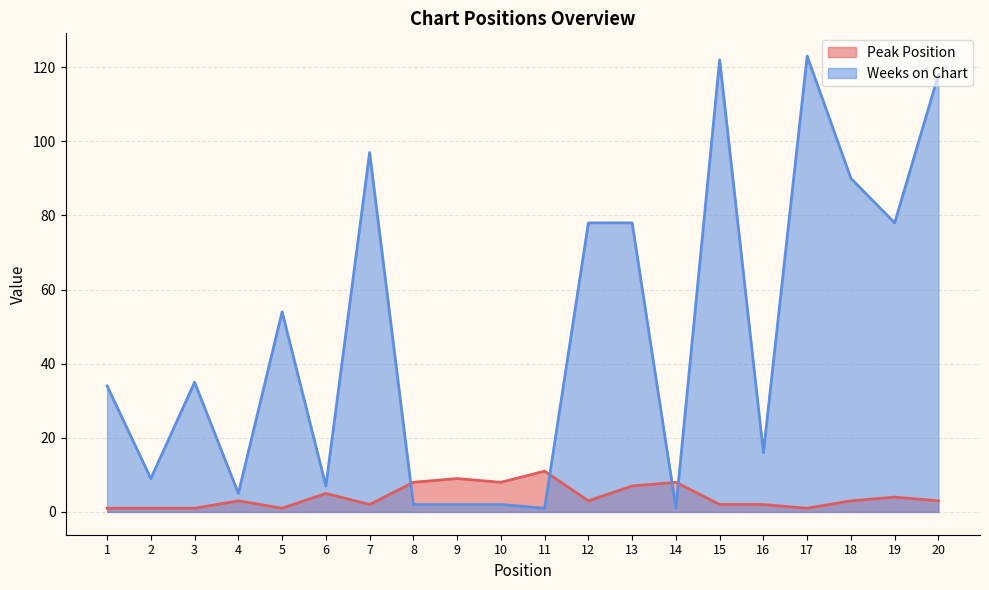

True or false: Peak Position has a value of 2 at 5.

False